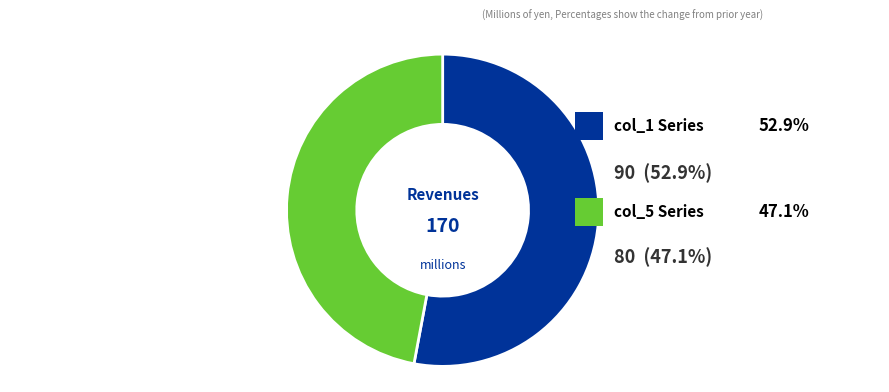

Between 1 and 8, which series saw the biggest shift?

col_1